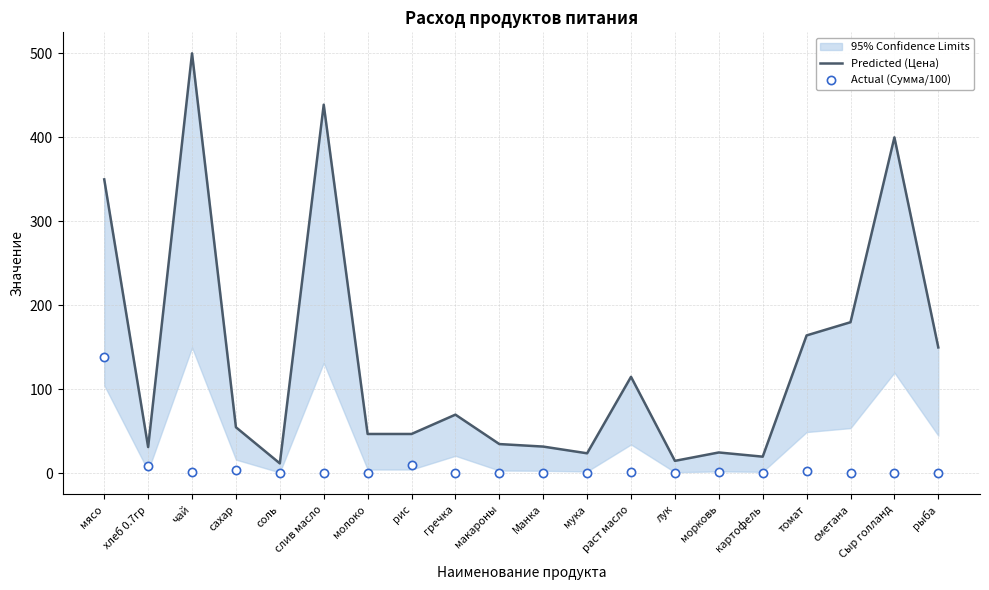

At which category is the sum across all series the highest?

чай